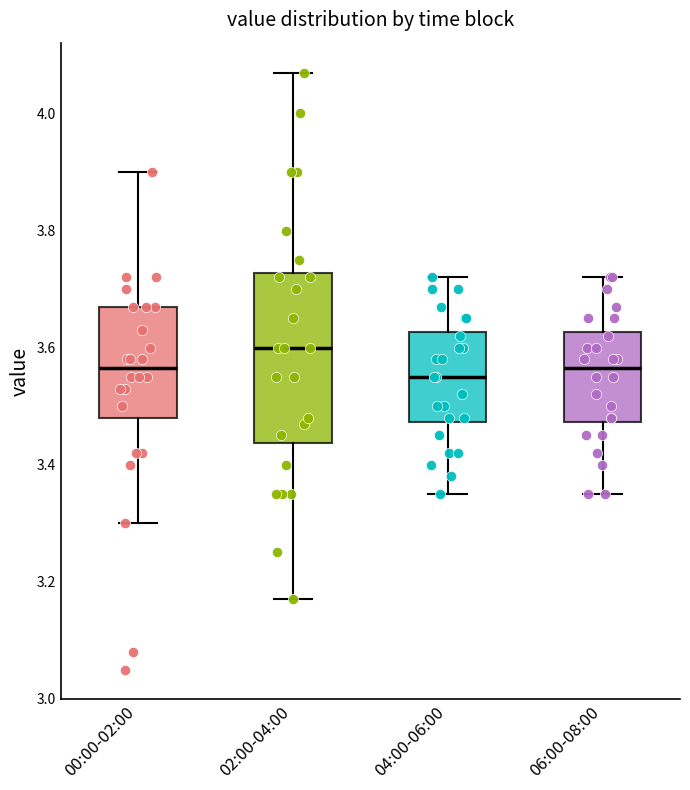

Comparing the boxes themselves (not the whiskers), which one is the tallest?

02:00-04:00